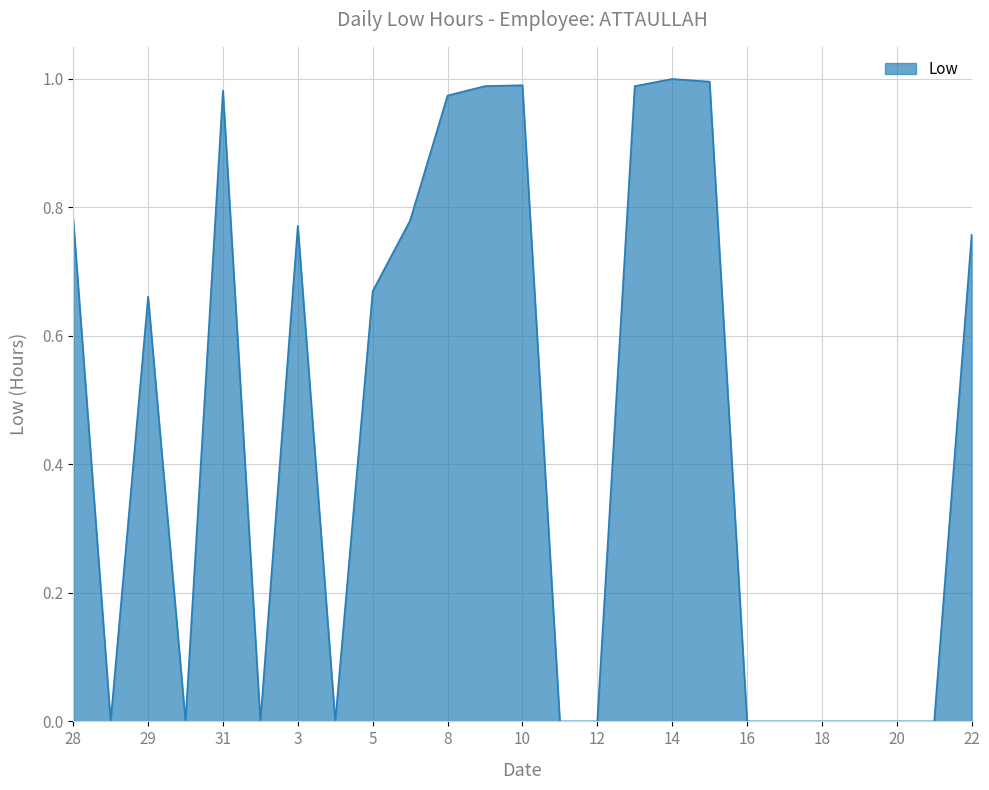

What is the label of the 21st point from the left?

18